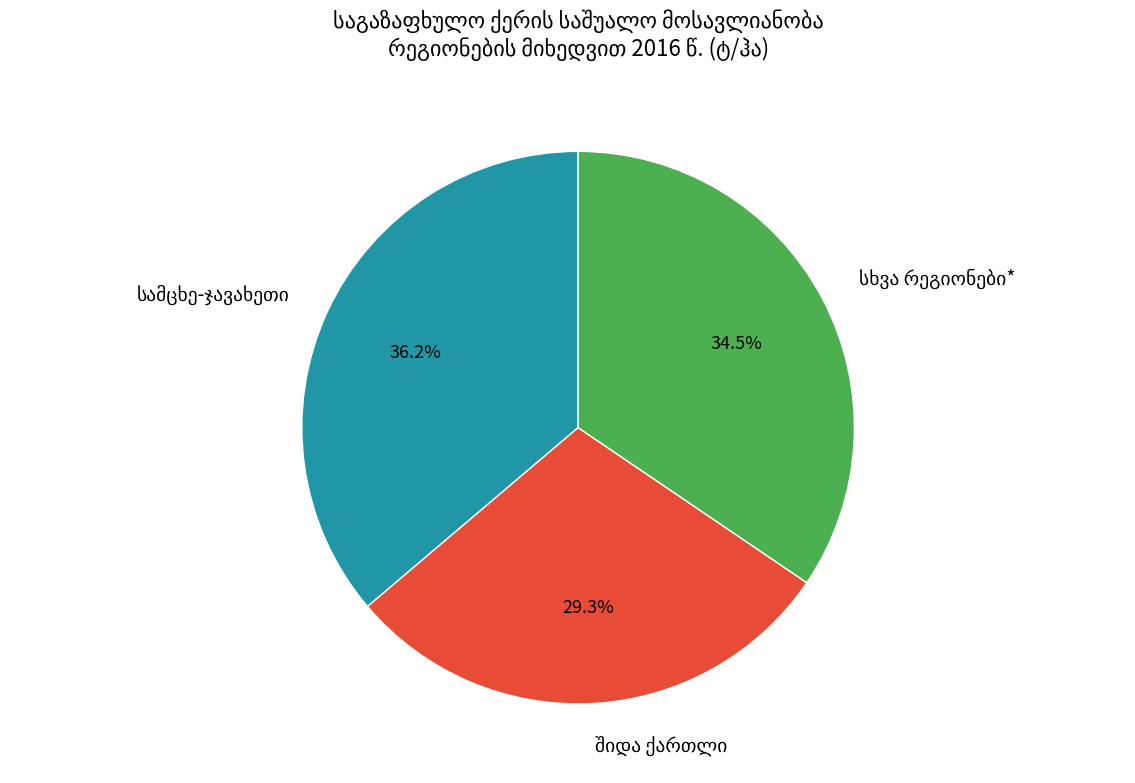

Is there any slice that represents more than half of the pie?

No